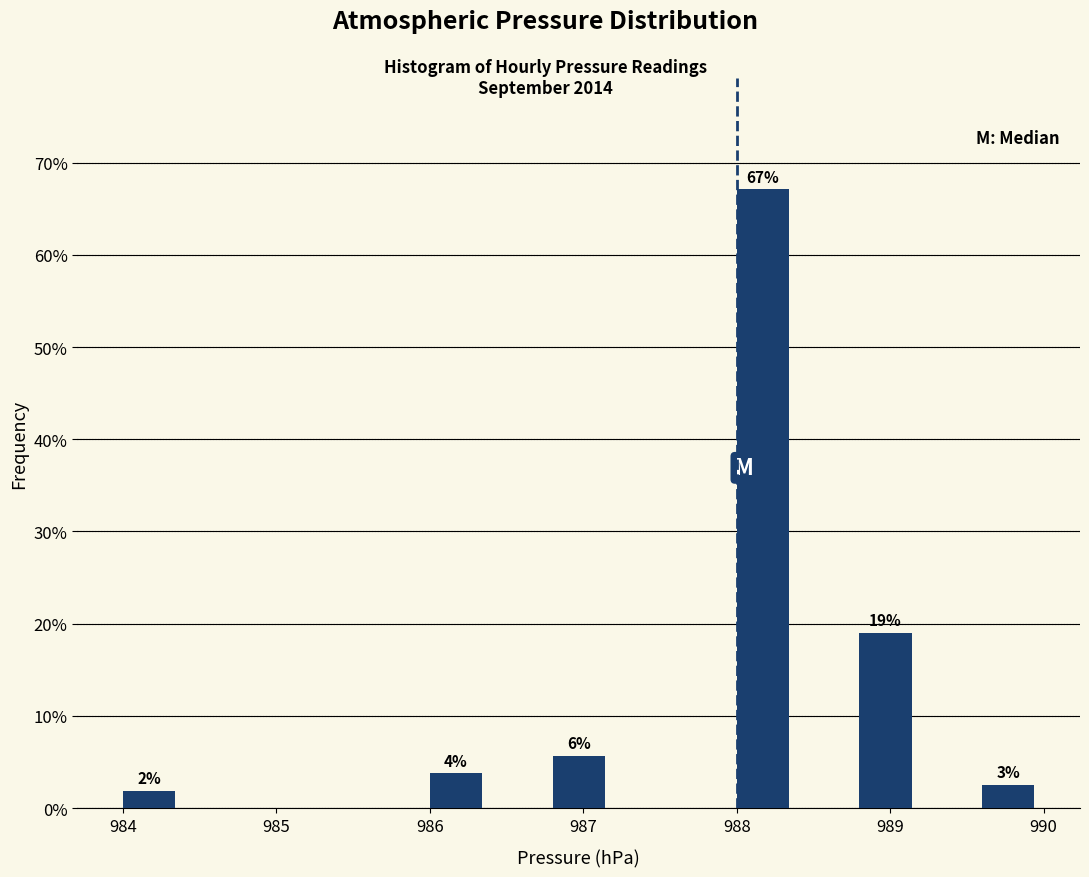

Which range on the x-axis has the tallest bar?

988.0 to 988.4